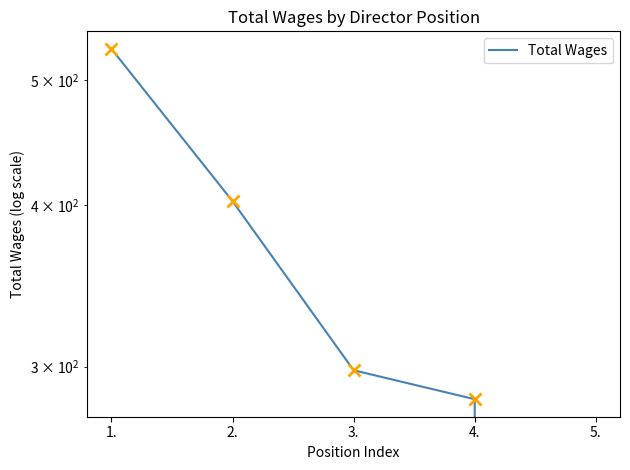

The chart shows a value of 0 at 5.. True or false?

True